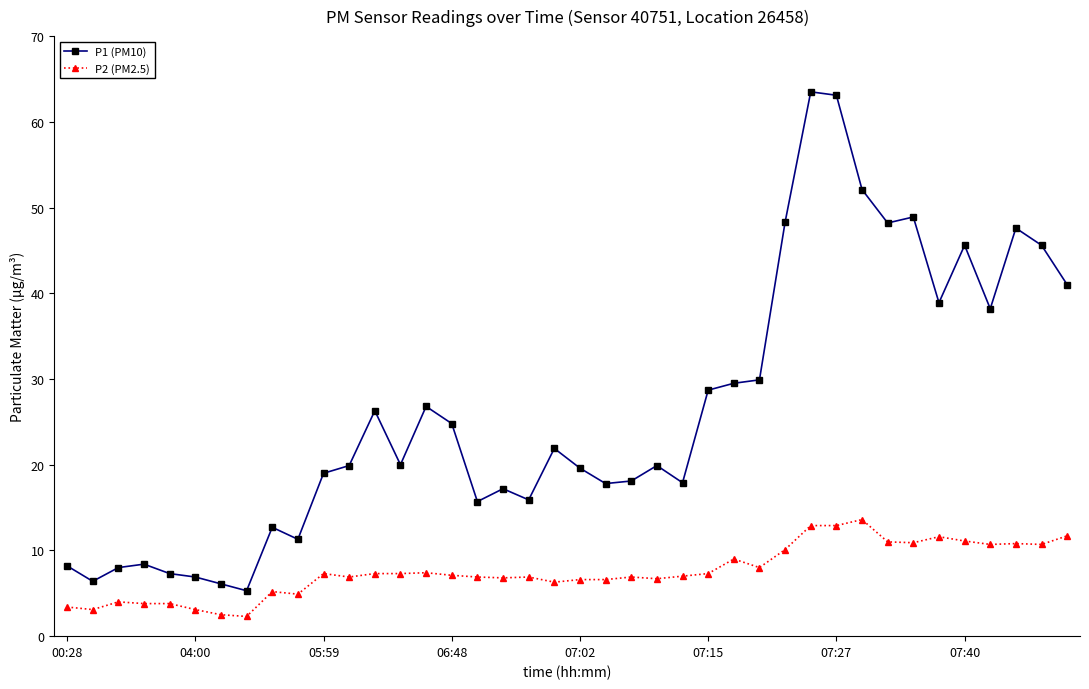

What is the average value of the P1 (PM10) series?

26.3